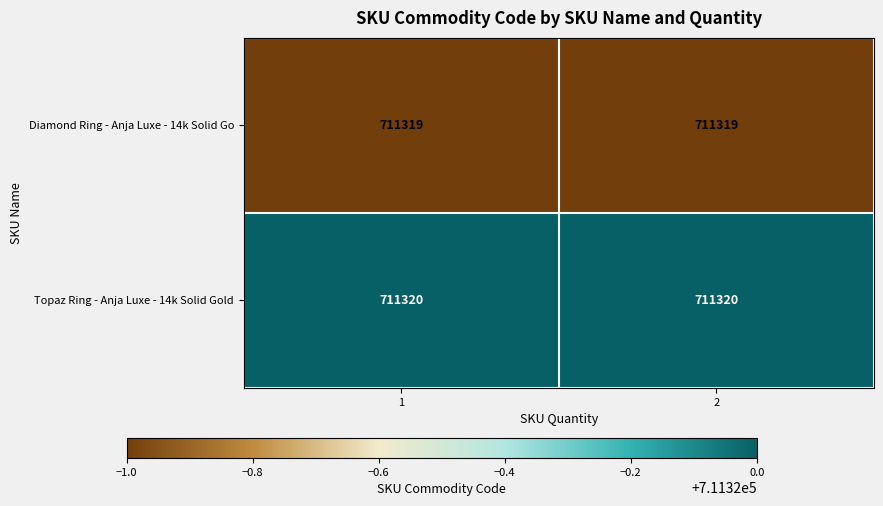

What value does the Topaz Ring - Anja Luxe - 14k Solid Gold series have at 2?

711320